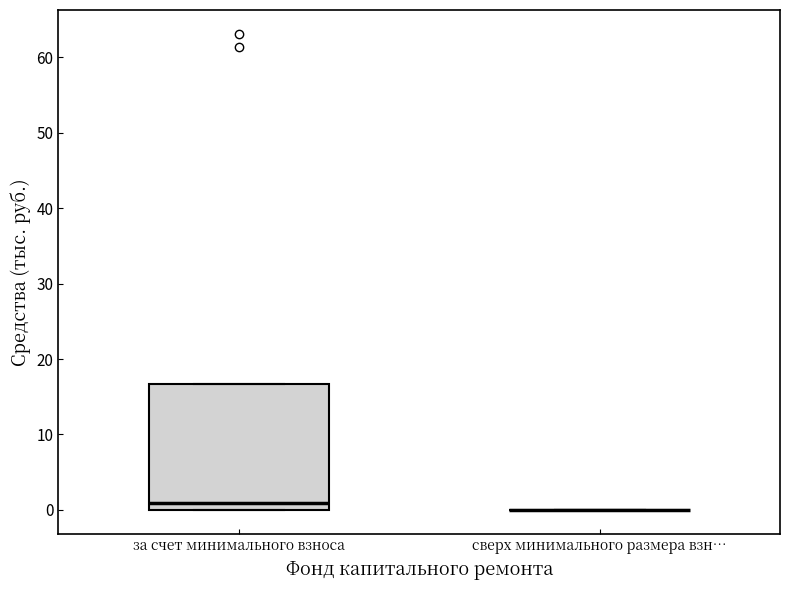

Where does the median line of the box for за счет минимального взноса sit on the y-axis? The values are not printed on the chart, so give them approximately, as read against the axis.

1